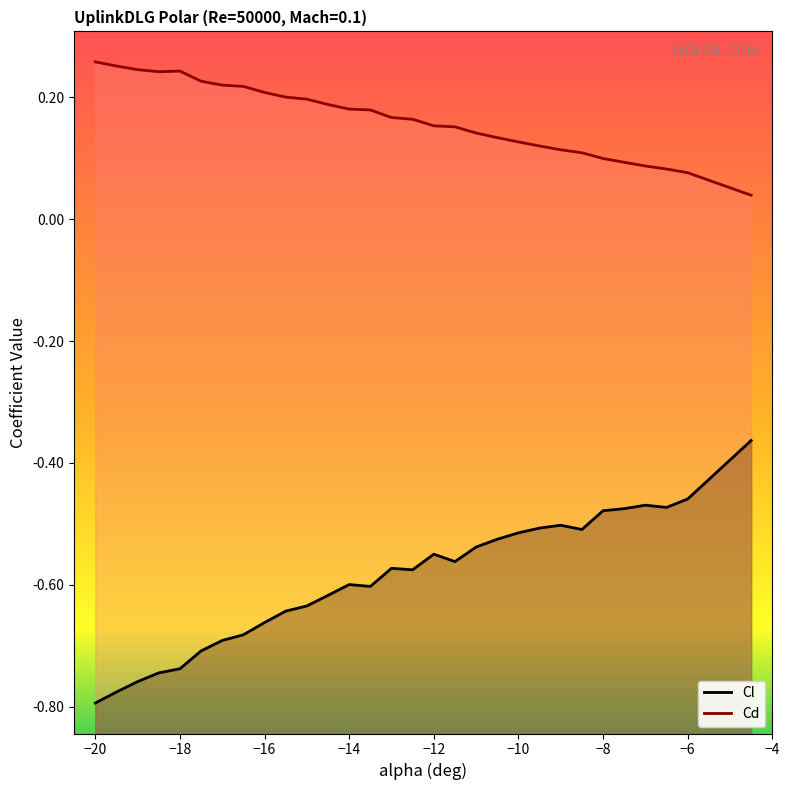

Is it true that Cl equals -0.6 at -15?

True